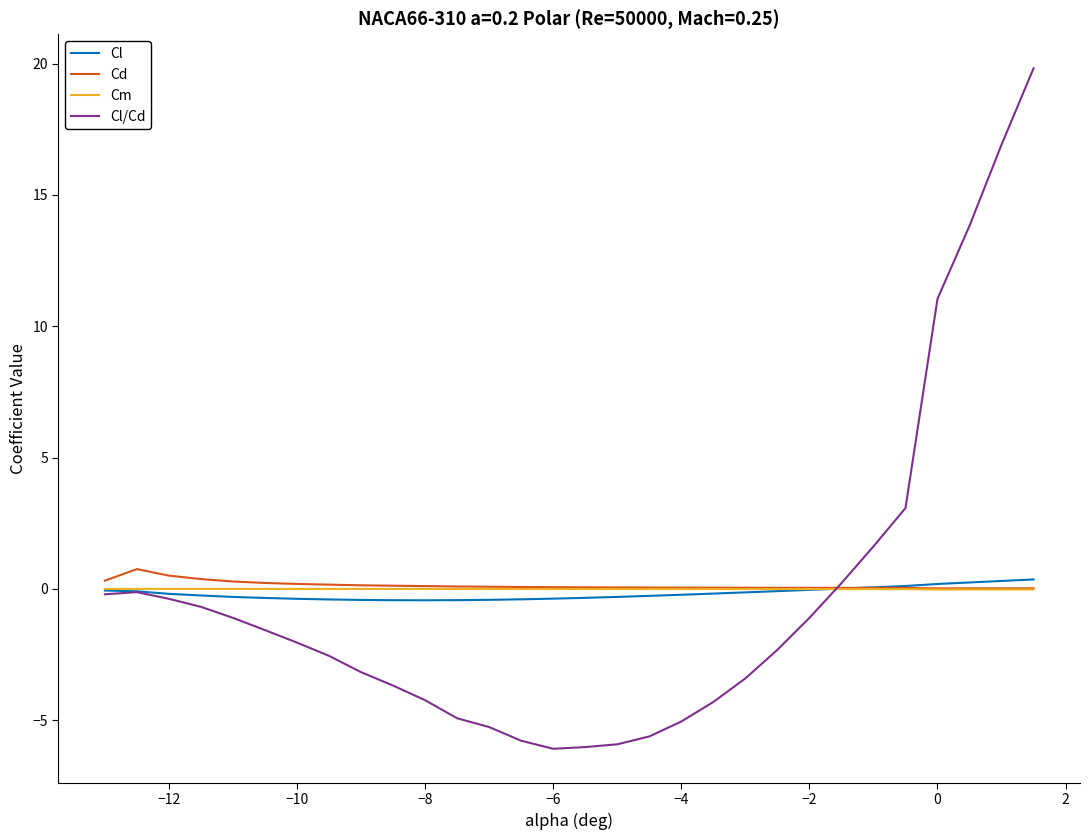

Which series has the largest range (max minus min)?

Cl/Cd